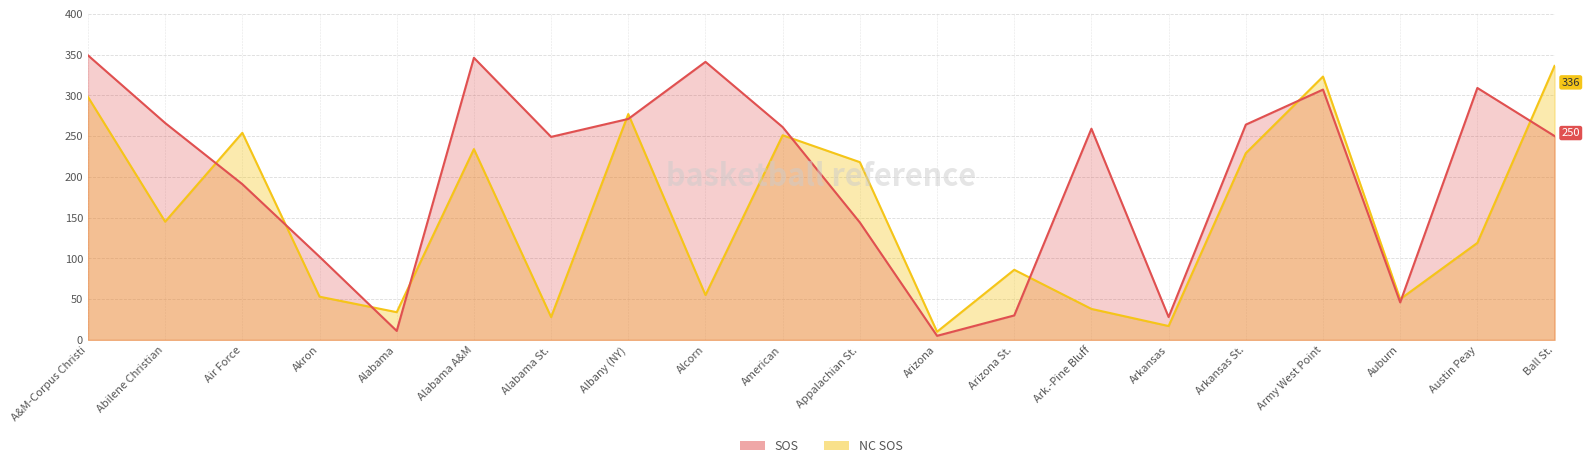

Does the chart display data point markers on the line(s)?

No